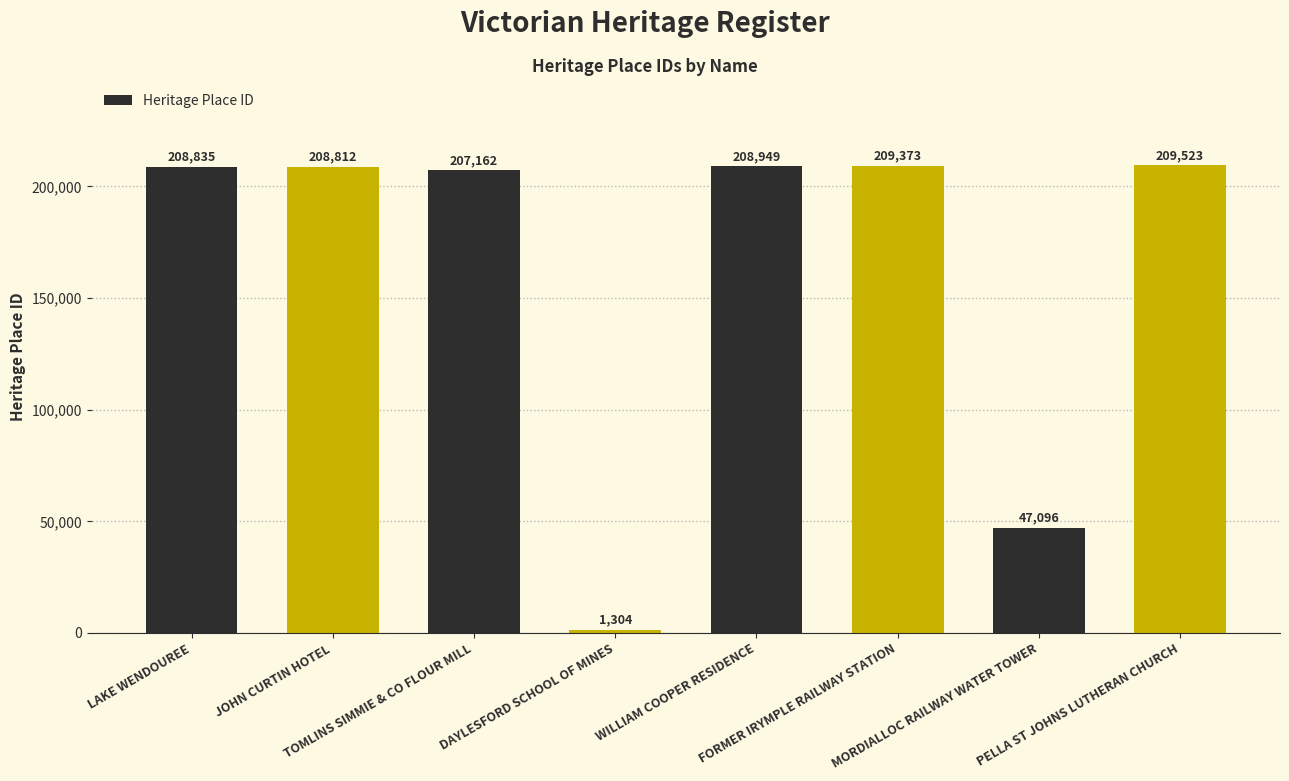

Which has a higher value, FORMER IRYMPLE RAILWAY STATION or PELLA ST JOHNS LUTHERAN CHURCH?

PELLA ST JOHNS LUTHERAN CHURCH